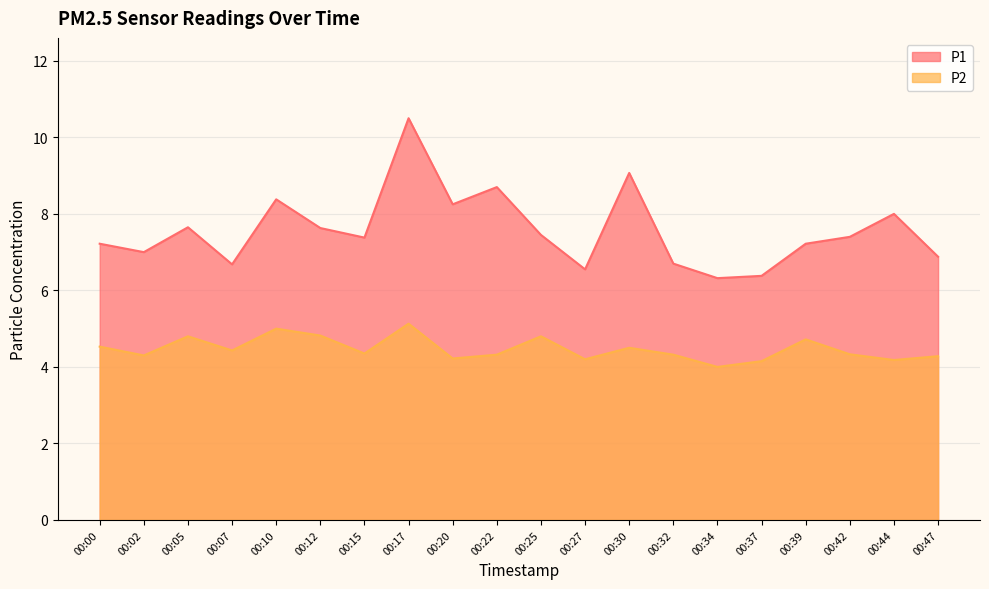

Rank the series by their average value, from lowest to highest.

P2, P1